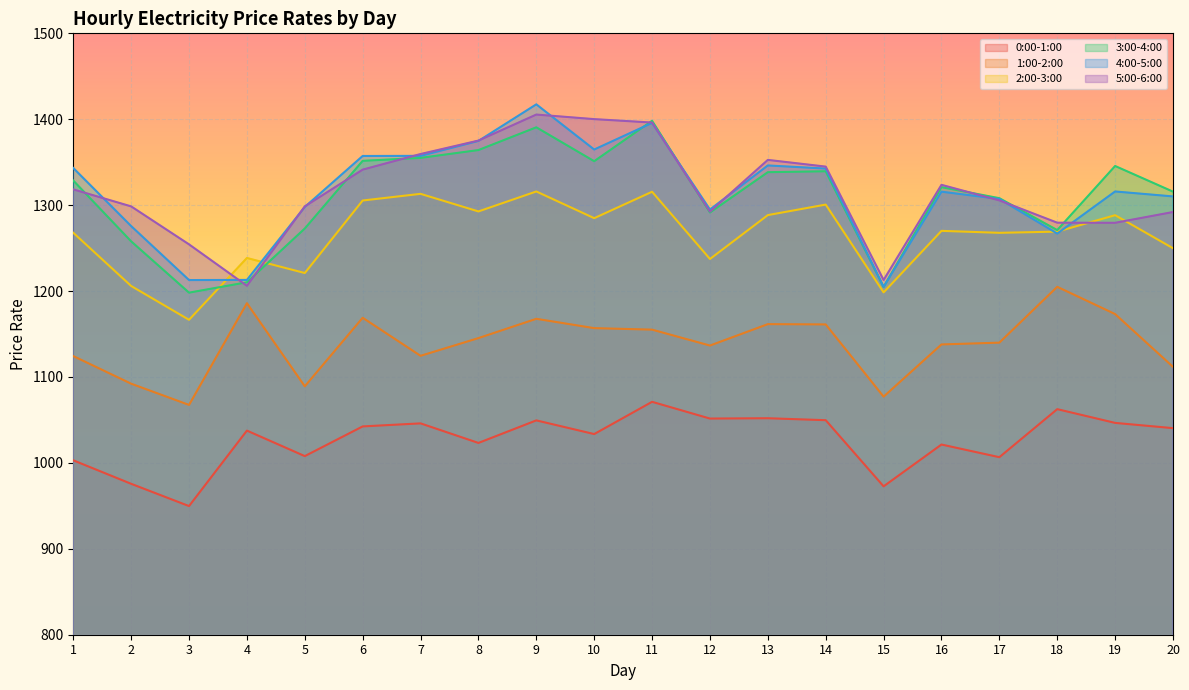

What is the highest value of the 2:00-3:00 series?

1315.9